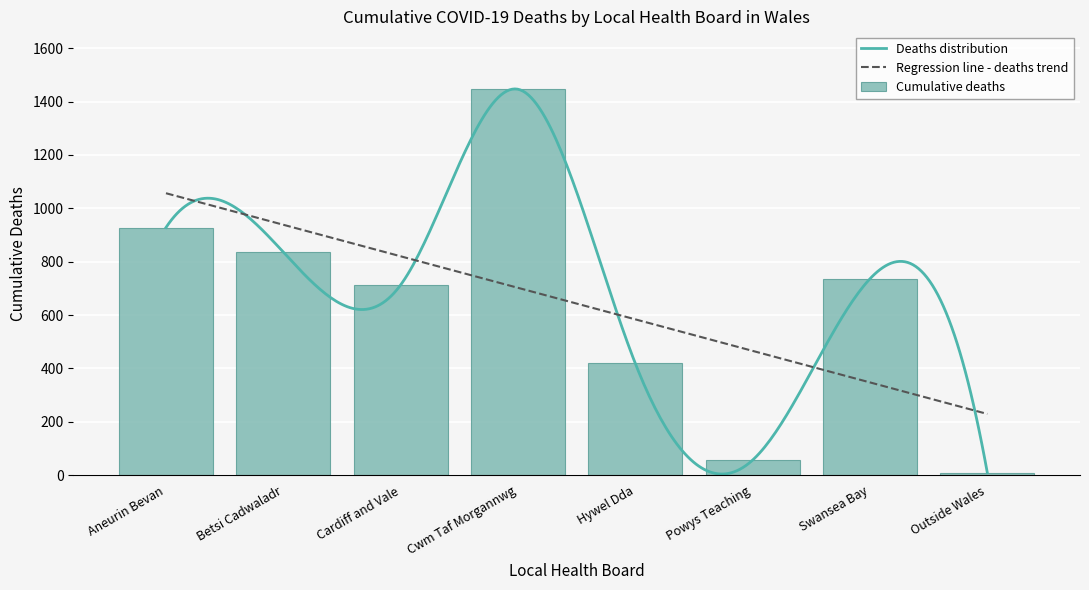

The chart shows a value of 419 at Hywel Dda. True or false?

True